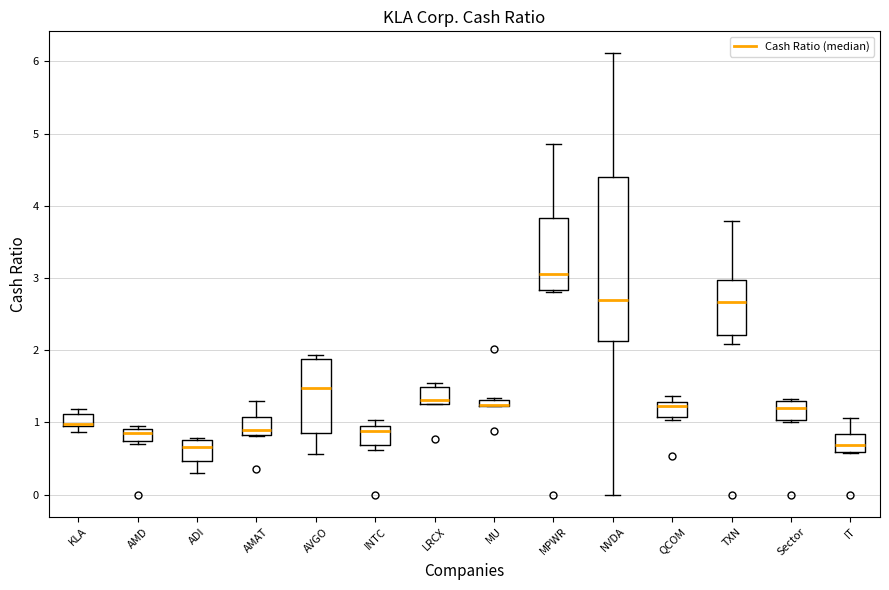

Where does the median line of the box for INTC sit on the y-axis? The values are not printed on the chart, so give them approximately, as read against the axis.

0.9